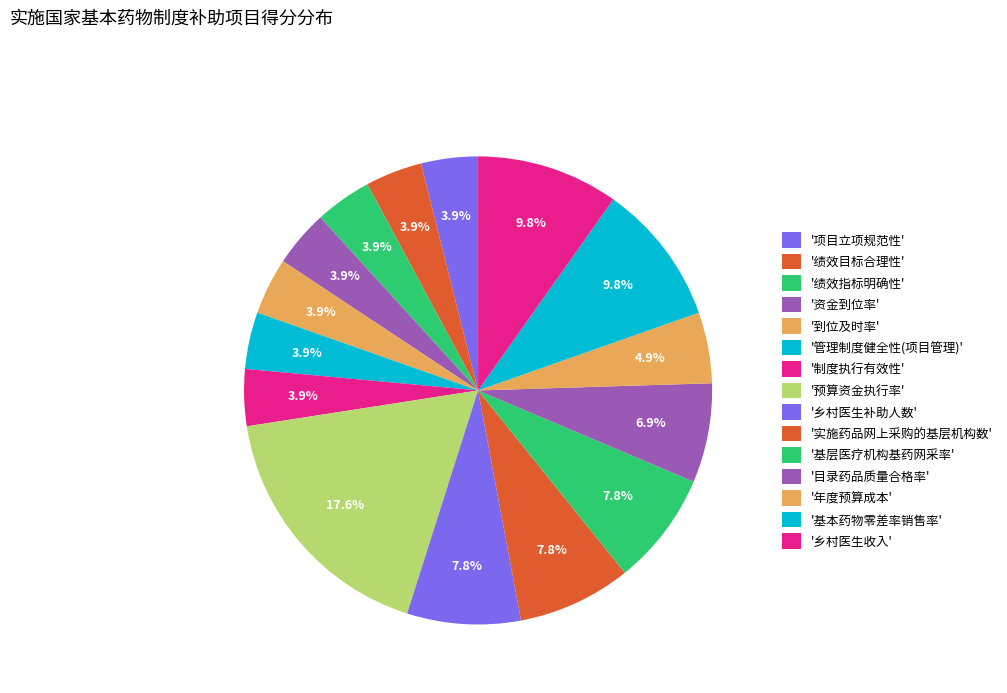

How many segments does this pie chart have?

15